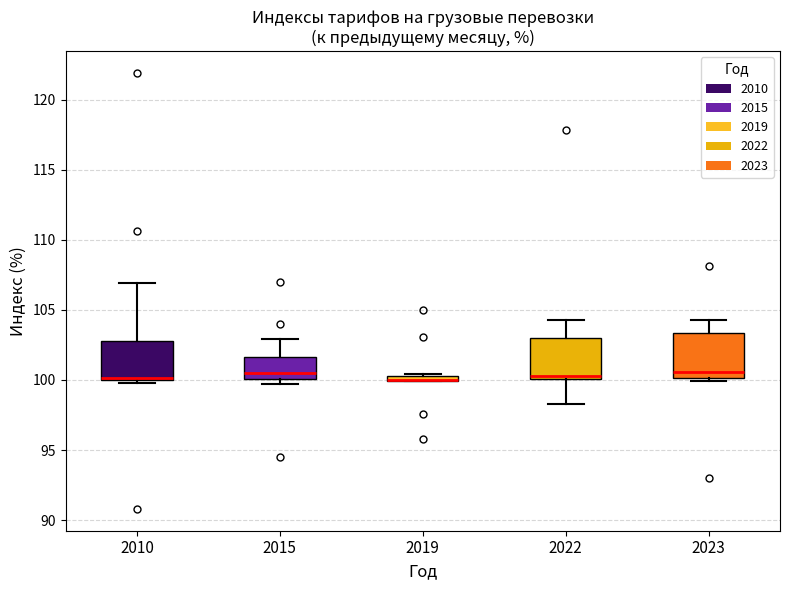

Where is the upper edge of the box at x = 2023 on the y-axis? The values are not printed on the chart, so give them approximately, as read against the axis.

103.5